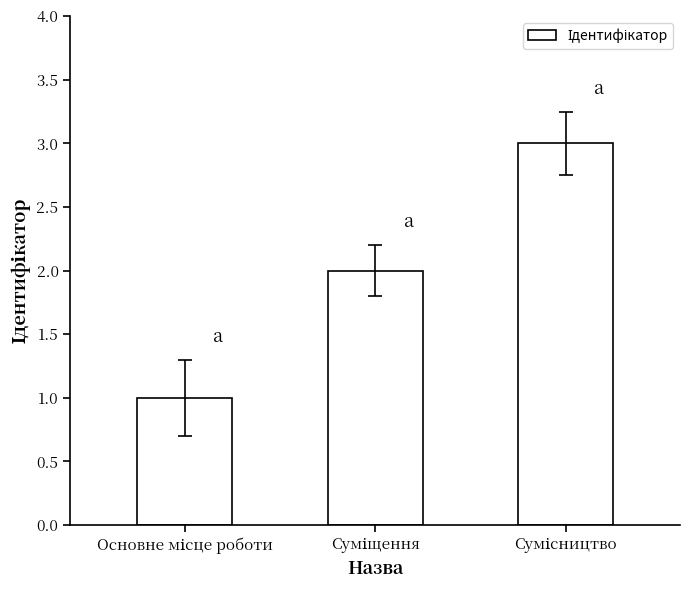

What is the greatest value displayed?

3